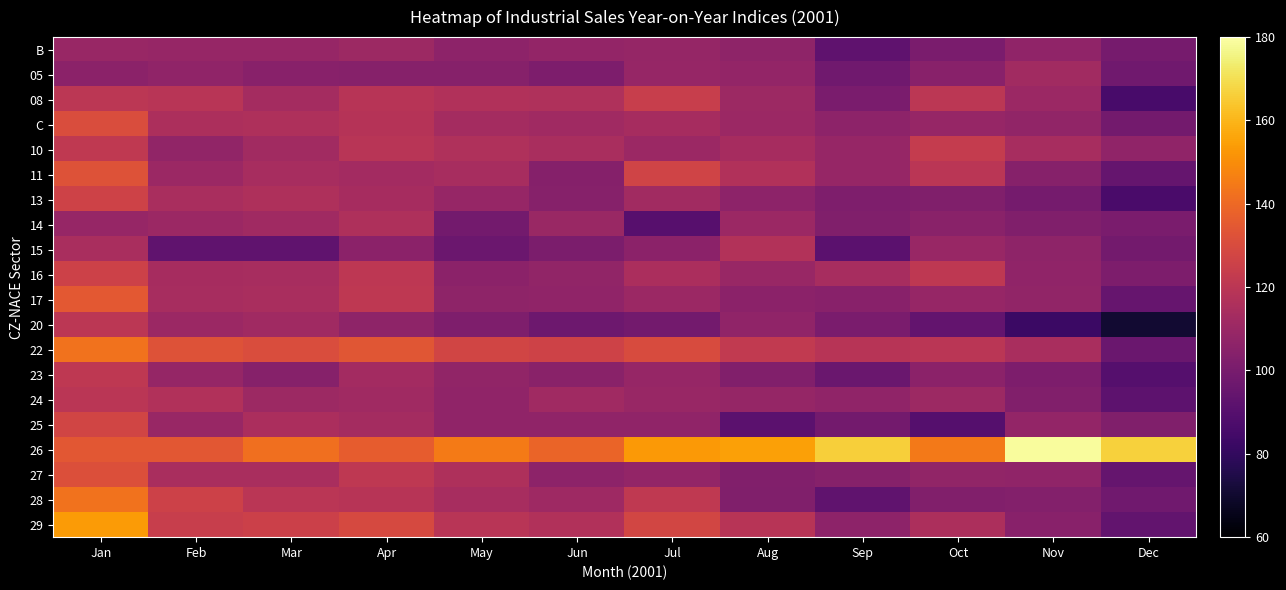

At Aug, list the series in order from largest to smallest.

26, 22, 29, 15, 11, 10, 08, 14, C, 16, 24, 05, 20, B, 13, 17, 23, 27, 28, 25